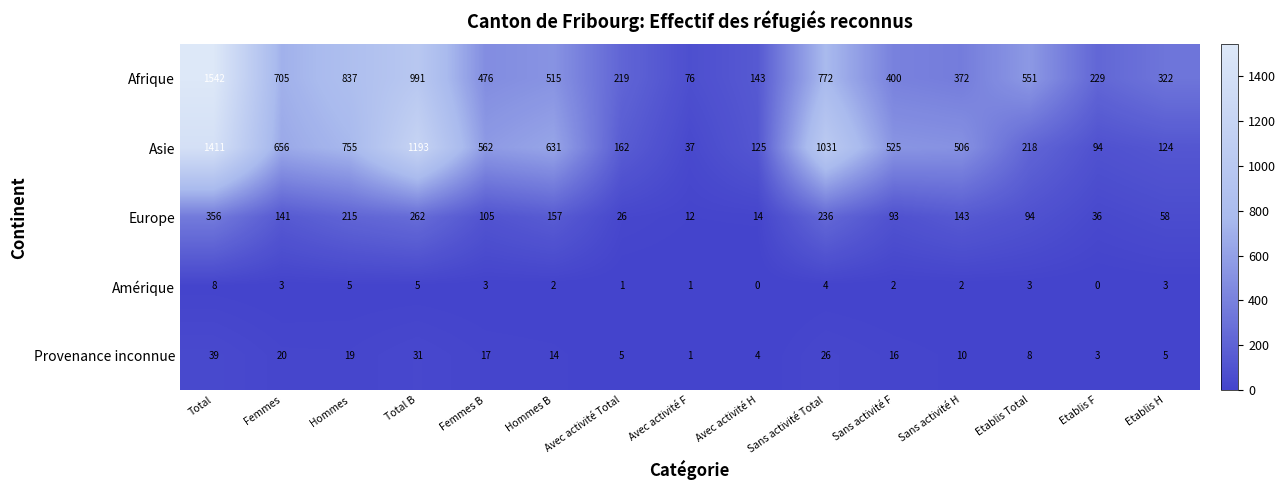

Where is Amérique nearest to the value 4?

Sans activité Total